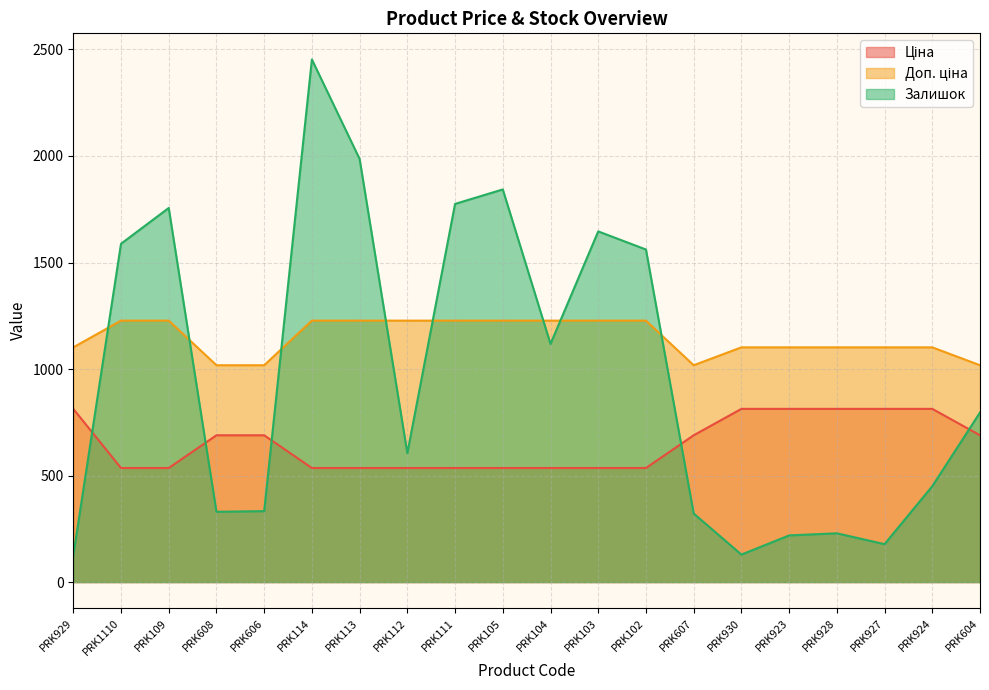

How many interior local valleys does the Залишок series have?

5